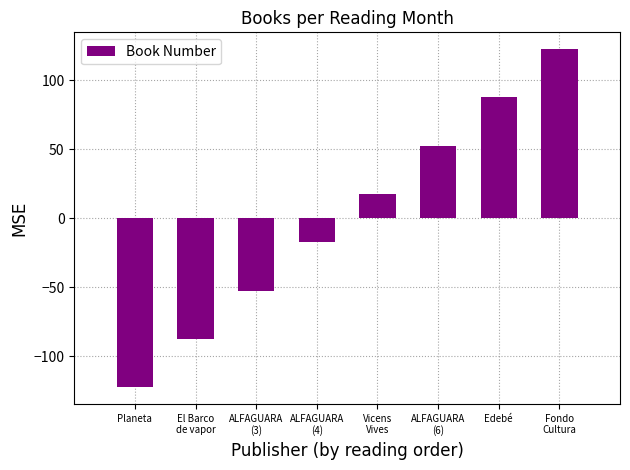

The value at ALFAGUARA
(3) is -52.5. True or false?

True